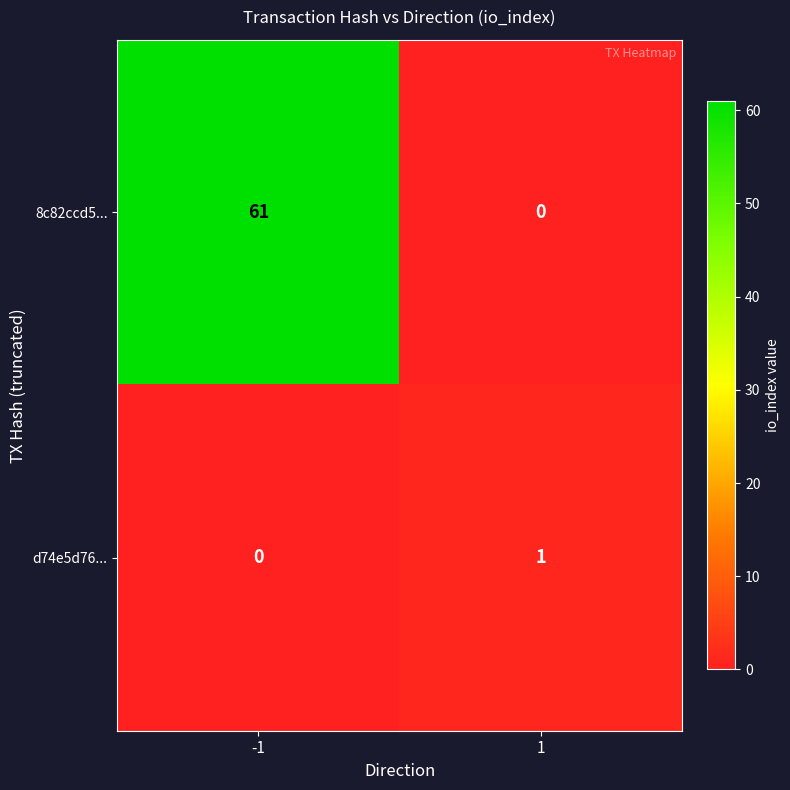

Reading left to right, what are all the values shown in this chart?

8c82ccd5...: -1=61	1=0
d74e5d76...: -1=0	1=1